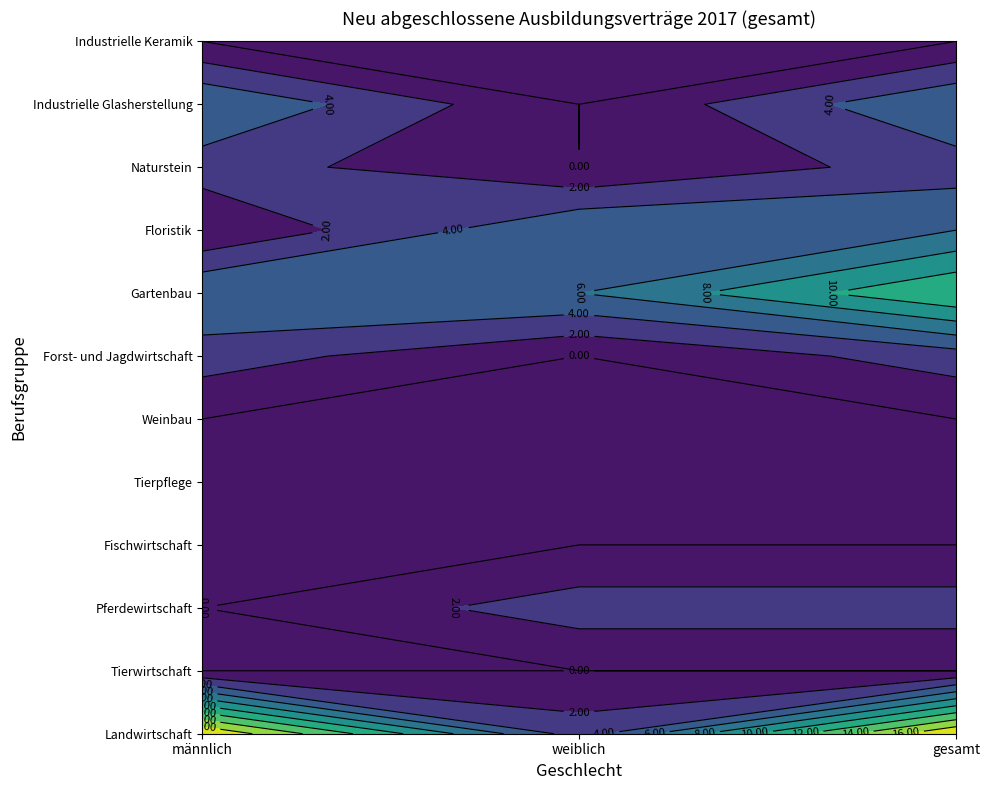

Which has a higher value, gesamt or weiblich?

gesamt